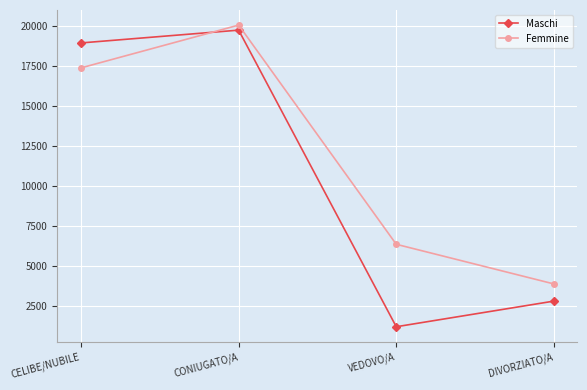

How many series are shown in this chart?

2